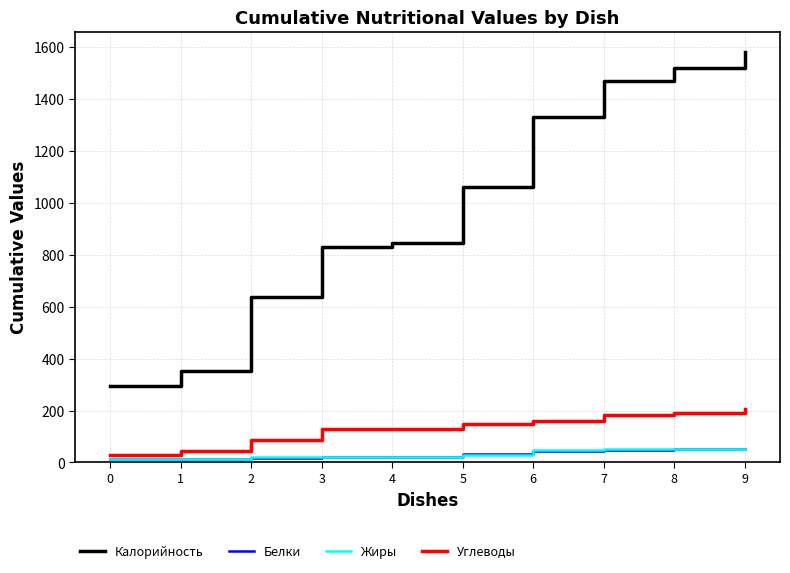

At which category is the sum across all series the highest?

9